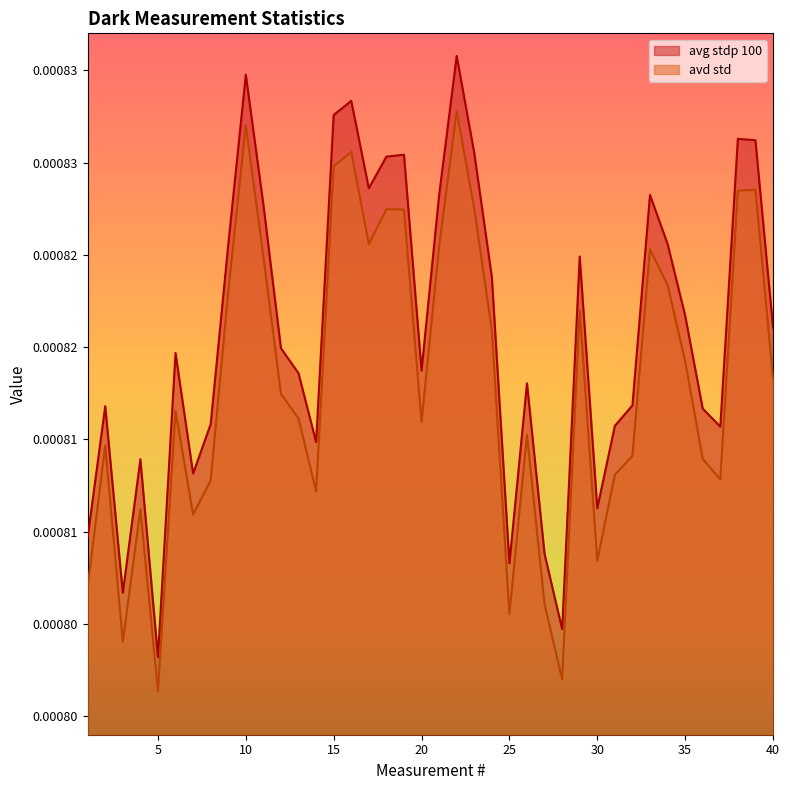

At which category does the chart reach its peak across all series?

22